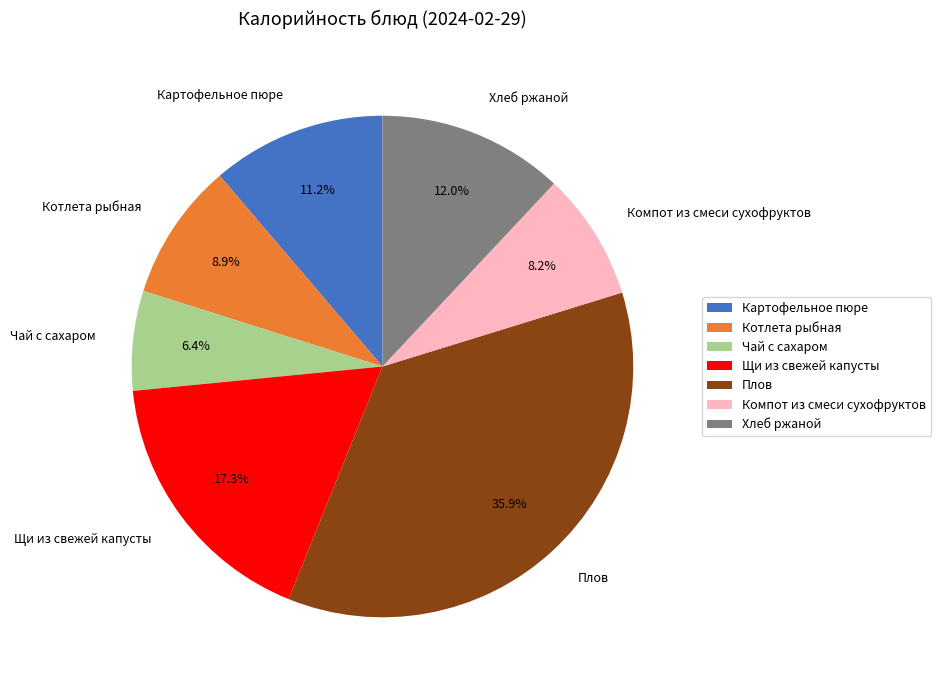

To the nearest percent, what is the combined percentage of Чай с сахаром and Хлеб ржаной?

18%